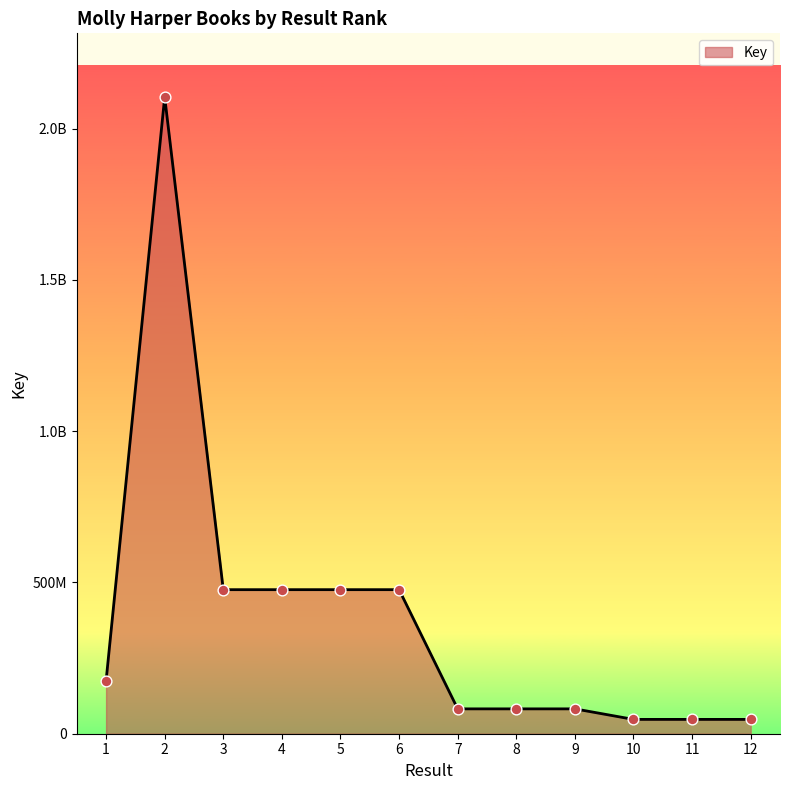

Does the chart have visible grid lines?

No